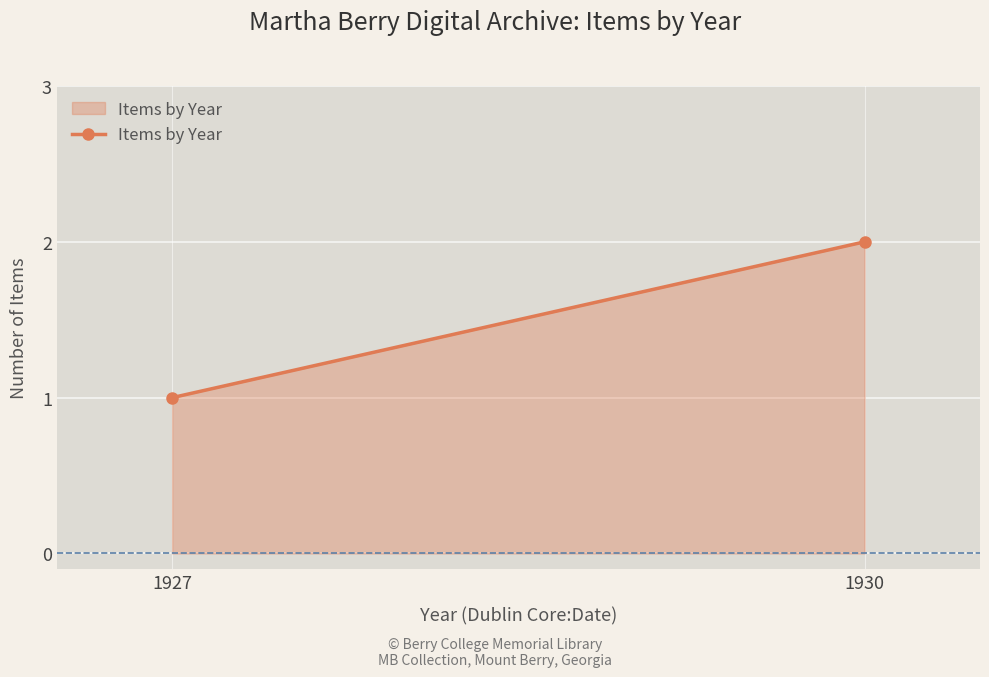

Rank the categories by value from highest to lowest.

1930, 1927